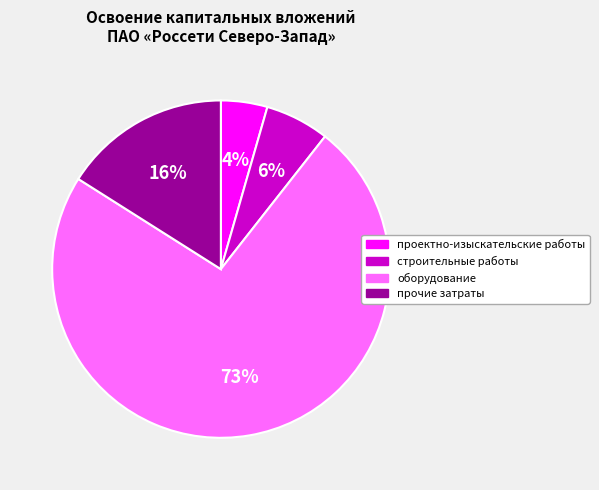

To the nearest percent, what is the average slice percentage?

25%